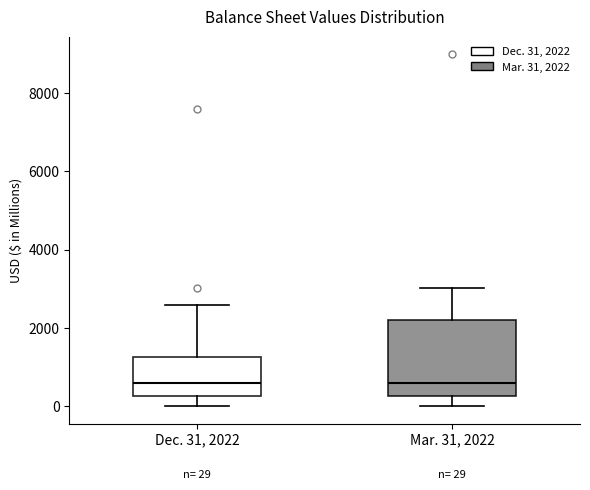

Which box is the tallest, from its lower edge to its upper edge?

Mar. 31, 2022